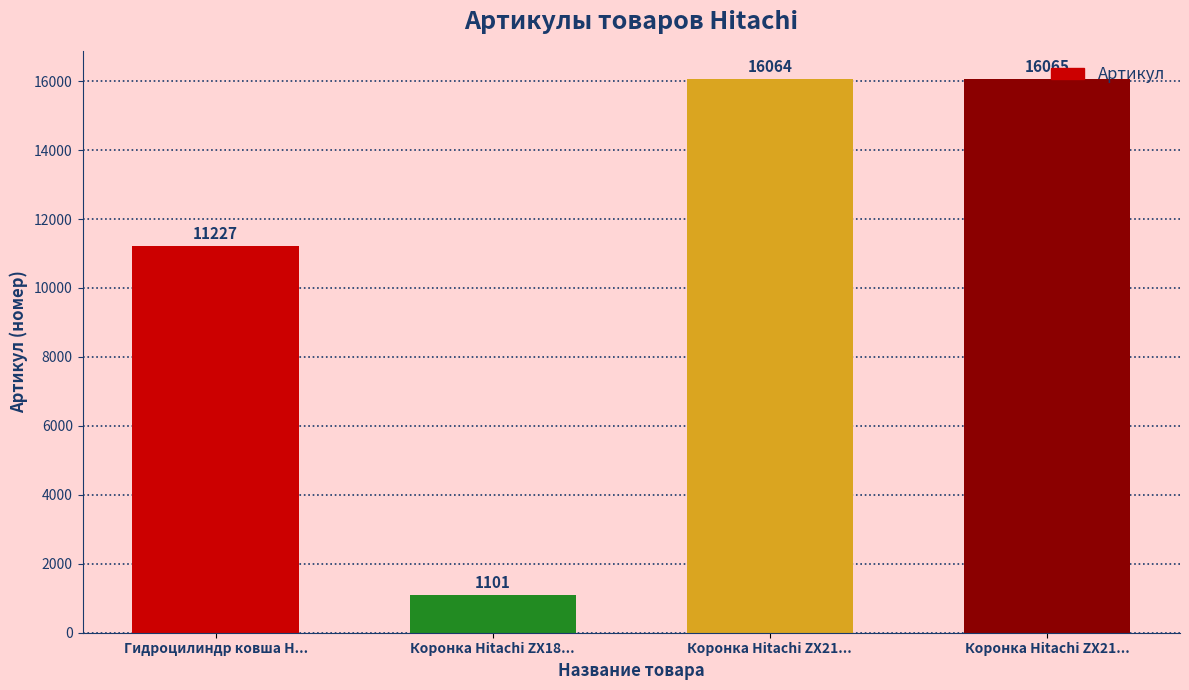

Does the chart contain stacked bars?

No